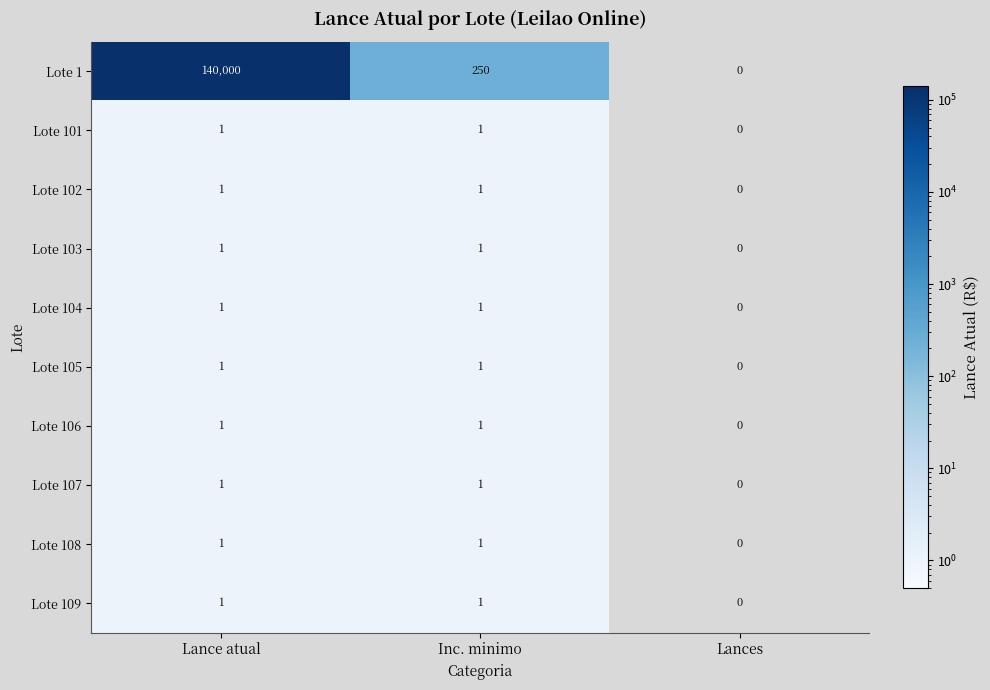

The Lote 108 series shows 2 at Lance atual. True or false?

False